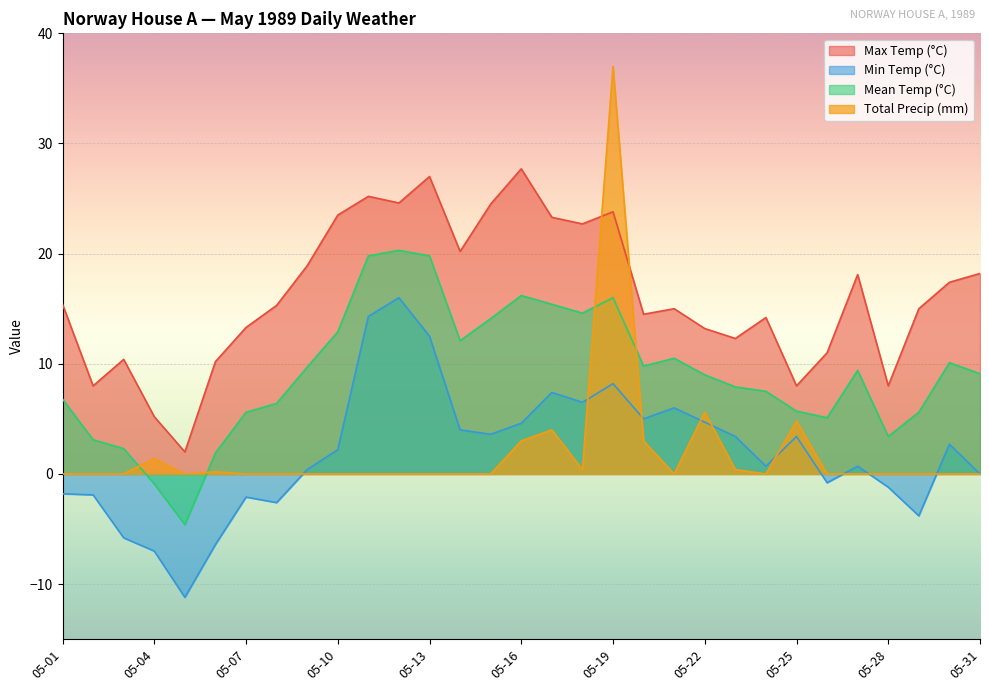

What is the average value of the Mean Temp (°C) series?

9.2